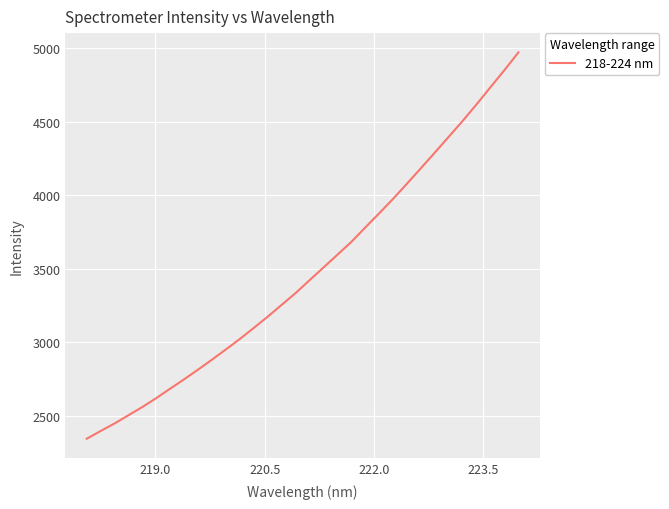

What is the difference between the maximum and minimum values?

2630.4